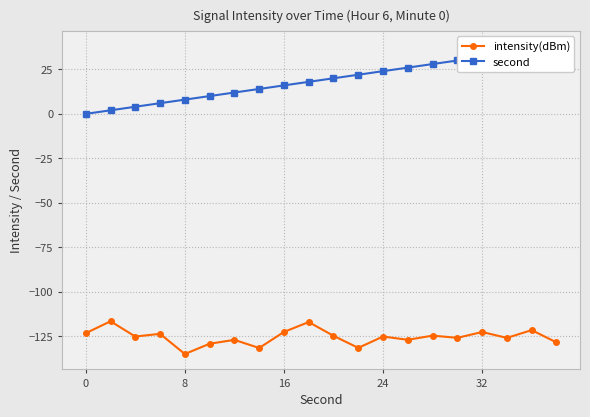

What is the difference between the highest and lowest values at 17?

159.9